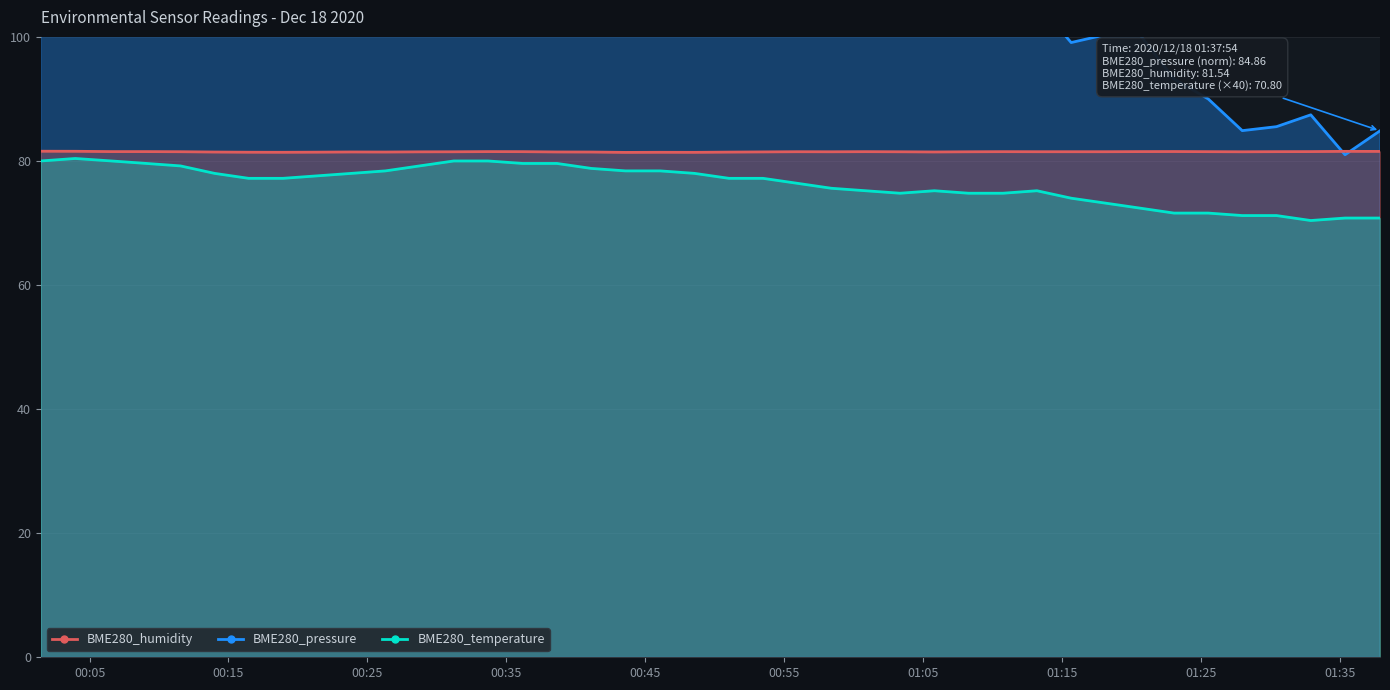

True or false: BME280_temperature has a value of 70.8 at 2020/12/18 01:35:23.

True